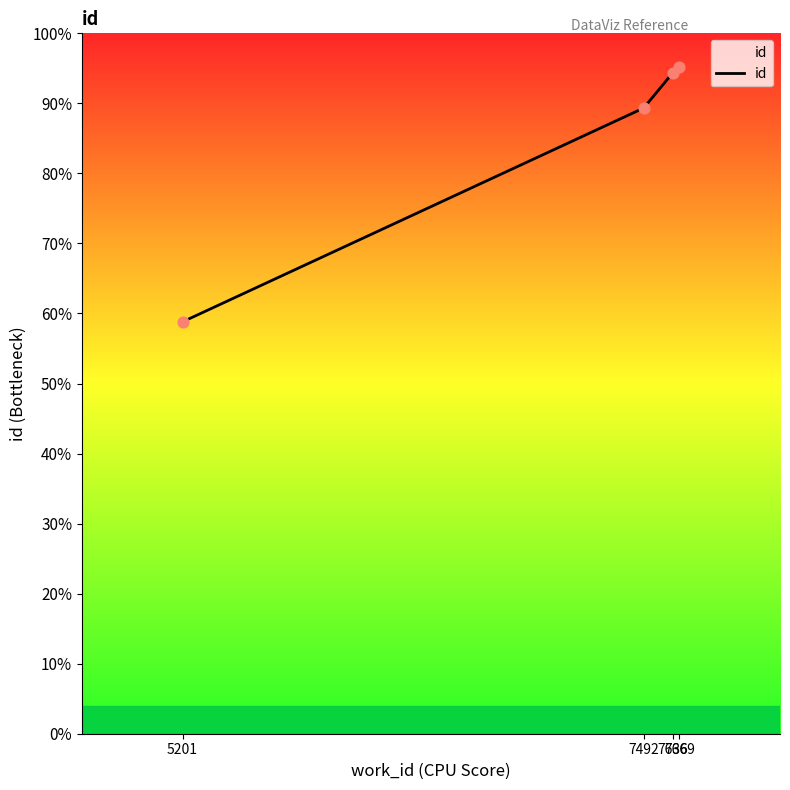

Is this an area chart (filled region under the line)?

Yes